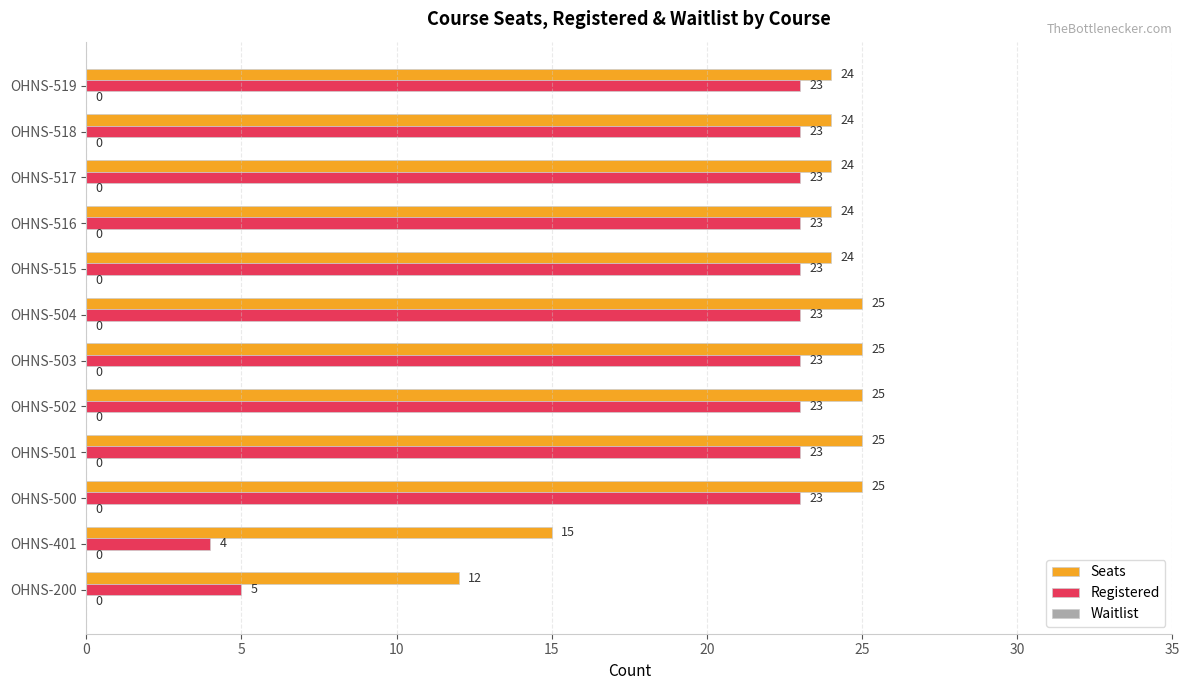

What is the maximum value for Seats?

25